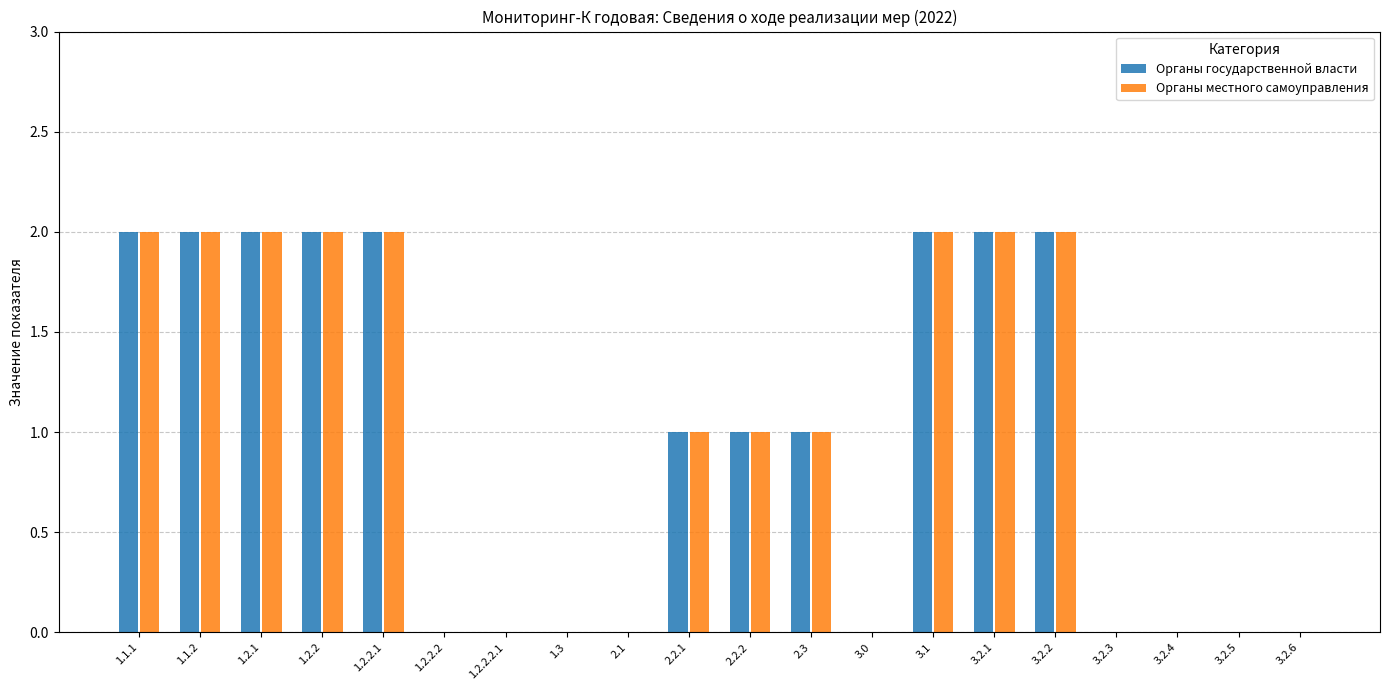

What are all the series names shown in the legend?

Органы государственной власти, Органы местного самоуправления